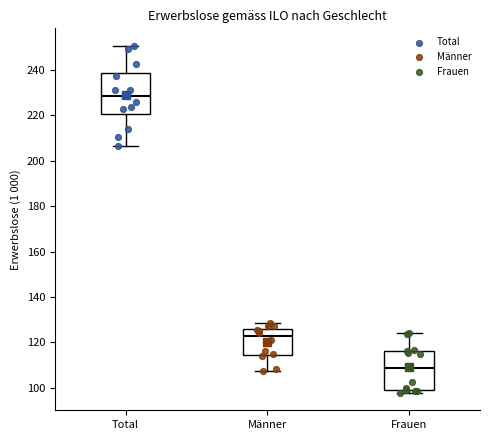

Reading left to right, read every box against the y-axis: the position of its median line, the range the box covers, and the ends of its whiskers. The values are not printed on the chart, so give them approximately, as read against the axis.

Total: median 228, box 220 to 238, whiskers 206 to 250
Männer: median 122, box 114 to 126, whiskers 108 to 128
Frauen: median 108, box 98 to 116, whiskers 98 (just below the box's lower edge) to 124